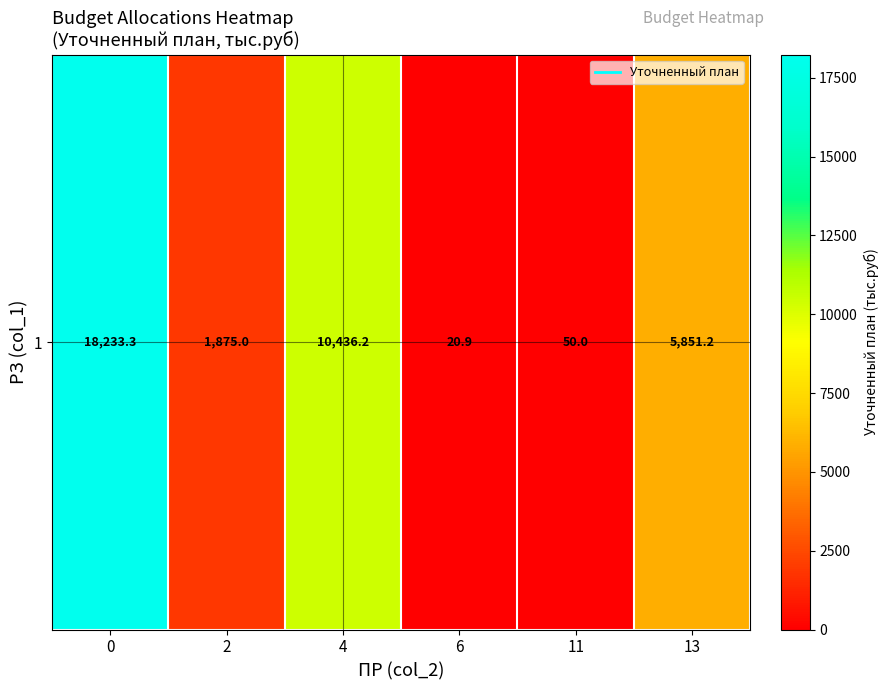

Rank the categories by value from lowest to highest.

6, 11, 2, 13, 4, 0